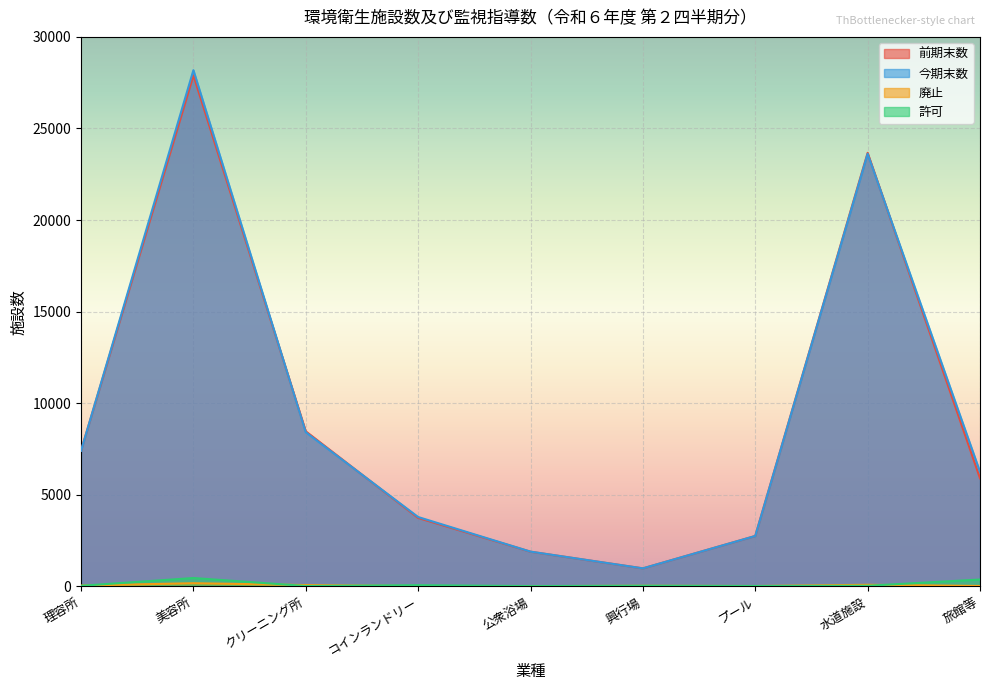

The value of 廃止 at 興行場 is 15. True or false?

False